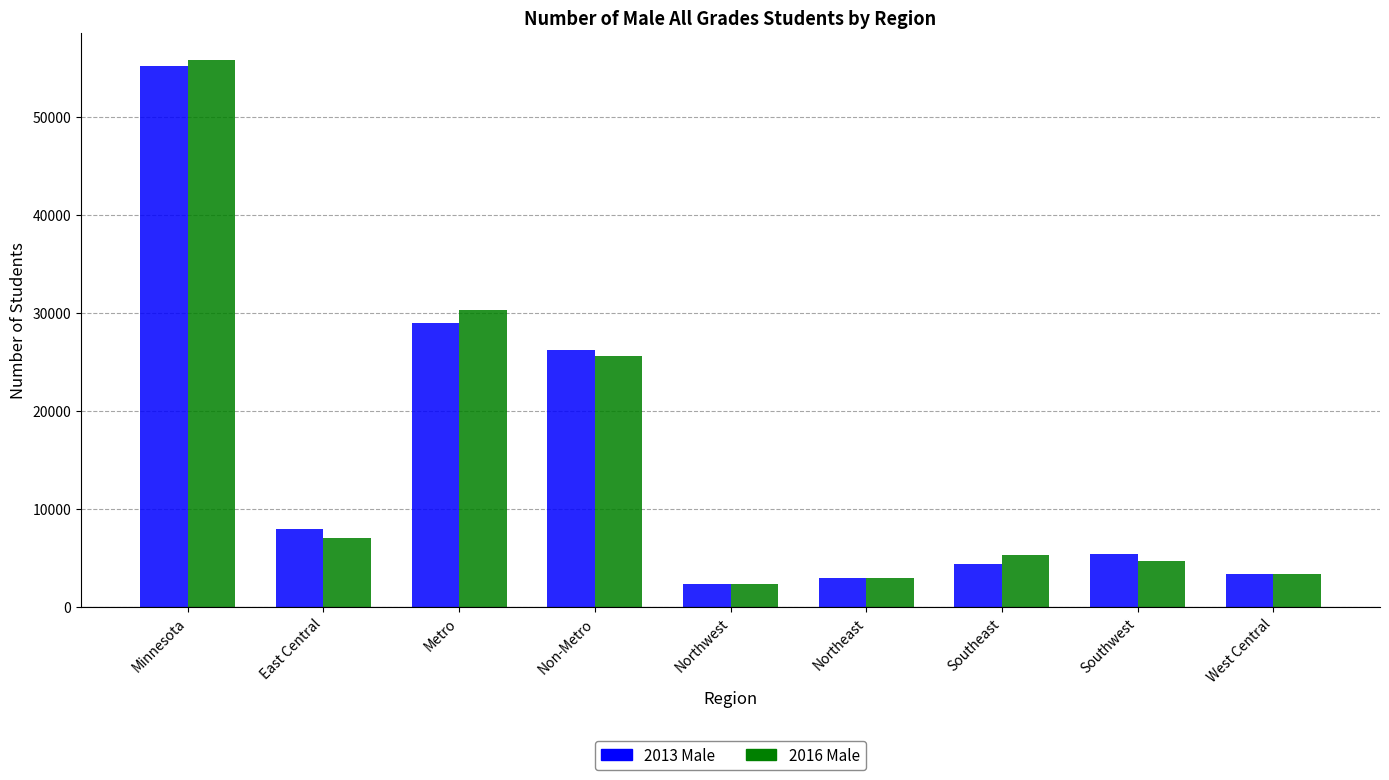

What position from the right is West Central?

1